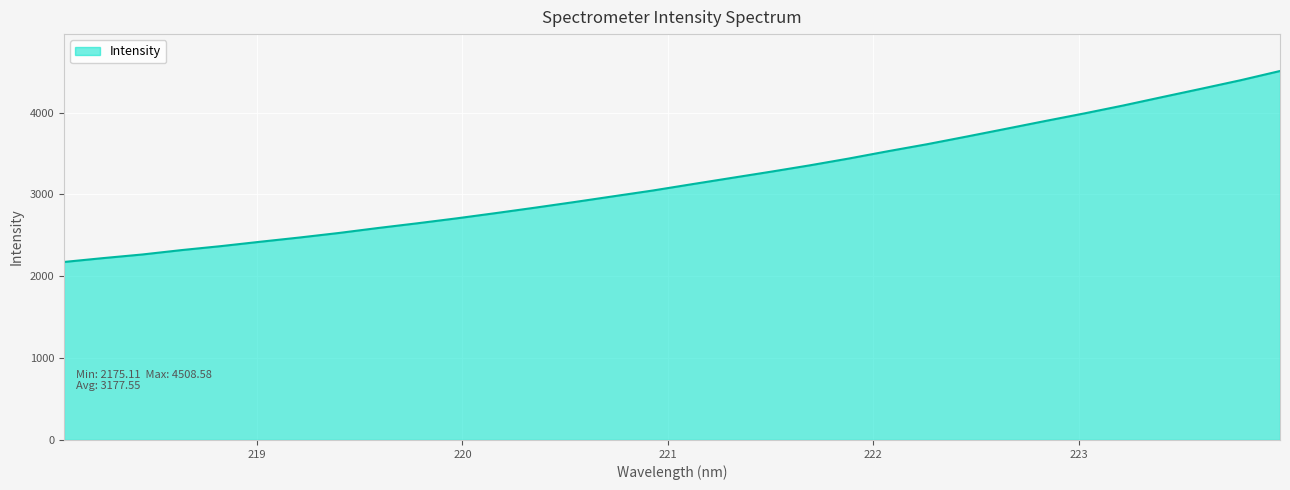

What is the difference between the maximum and minimum values?

2333.5